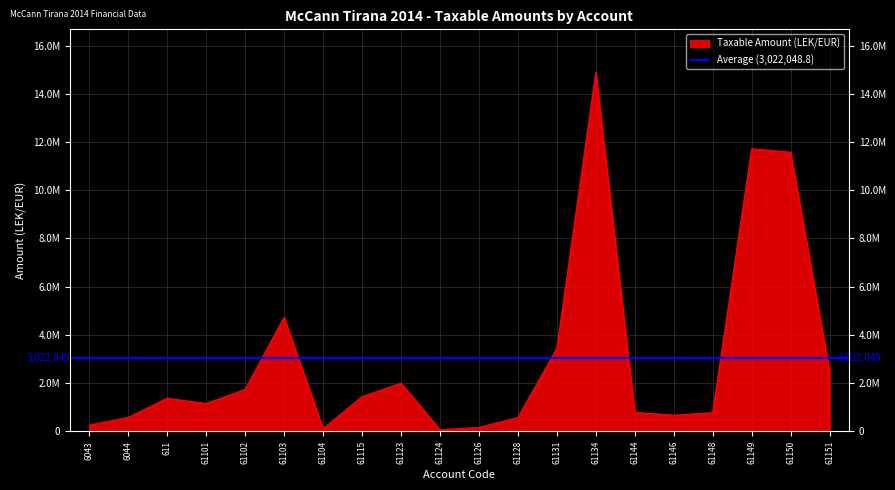

What position from the right is 6044?

19